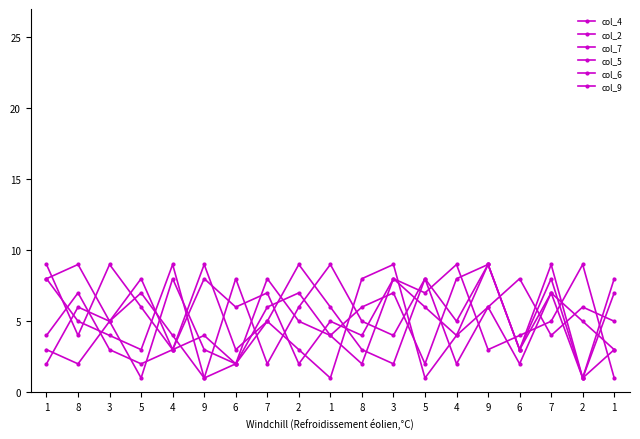

Reading left to right, transcribe all the data shown in this chart.

col_4: 1=2	8=6	3=5	5=1	4=8	9=3	6=2	7=5	2=9	1=6	8=3	3=2	5=8	4=5	9=9	6=3	7=8	2=1	1=7
col_2: 1=4	8=7	3=3	5=2	4=3	9=4	6=2	7=8	2=5	1=4	8=6	3=7	5=2	4=8	9=9	6=3	7=9	2=1	1=8
col_7: 1=8	8=9	3=5	5=8	4=3	9=9	6=3	7=5	2=3	1=1	8=8	3=9	5=1	4=4	9=6	6=2	7=7	2=5	1=3
col_5: 1=9	8=4	3=9	5=6	4=3	9=8	6=6	7=7	2=2	1=5	8=4	3=8	5=7	4=9	9=3	6=4	7=5	2=9	1=1
col_6: 1=3	8=2	3=5	5=7	4=4	9=1	6=8	7=2	2=6	1=9	8=5	3=4	5=8	4=2	9=6	6=8	7=4	2=6	1=5
col_9: 1=8	8=5	3=4	5=3	4=9	9=1	6=2	7=6	2=7	1=4	8=2	3=8	5=6	4=4	9=9	6=3	7=7	2=1	1=3